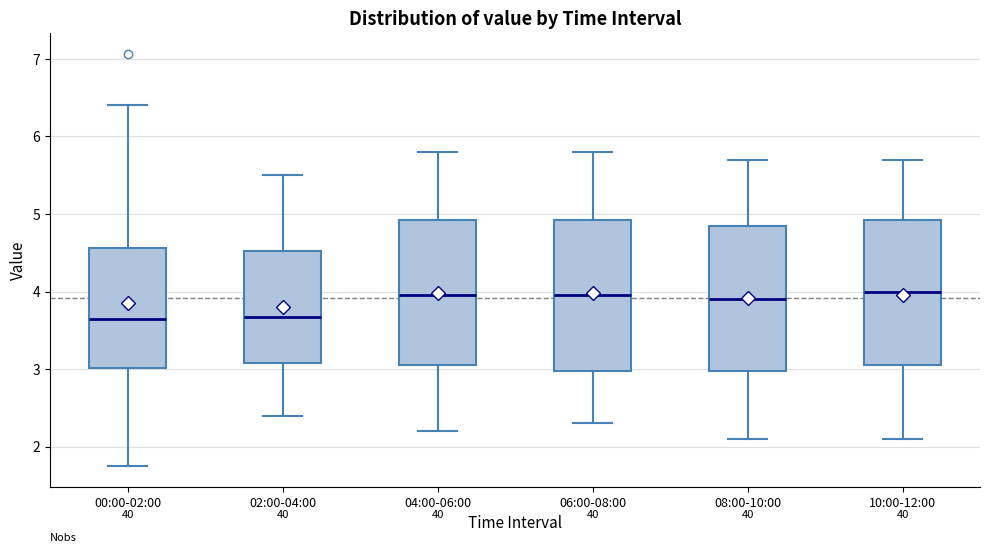

Where is the lower edge of the box for 10:00-12:00 on the y-axis? The values are not printed on the chart, so give them approximately, as read against the axis.

3.1